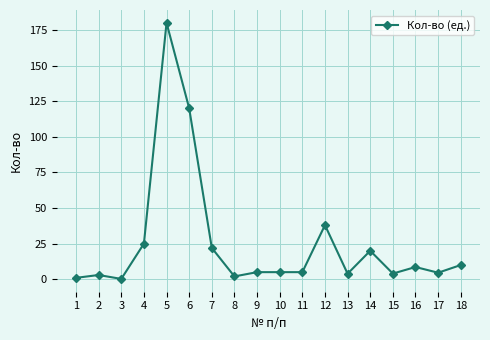

True or false: there are more than 0 points higher than both neighbors.

True